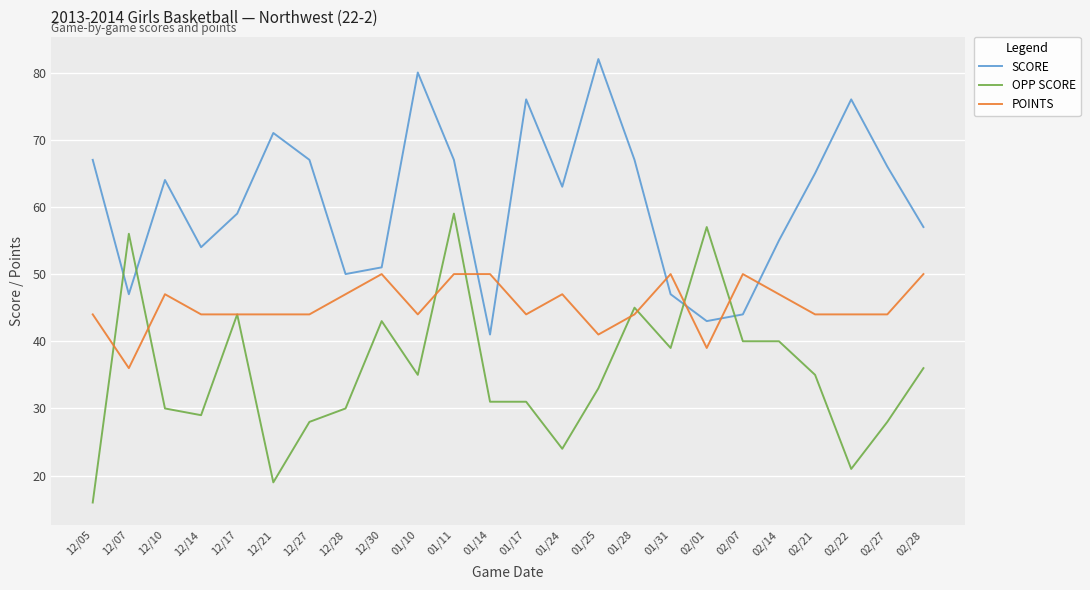

Rank the series by their average value, from highest to lowest.

SCORE, POINTS, OPP SCORE